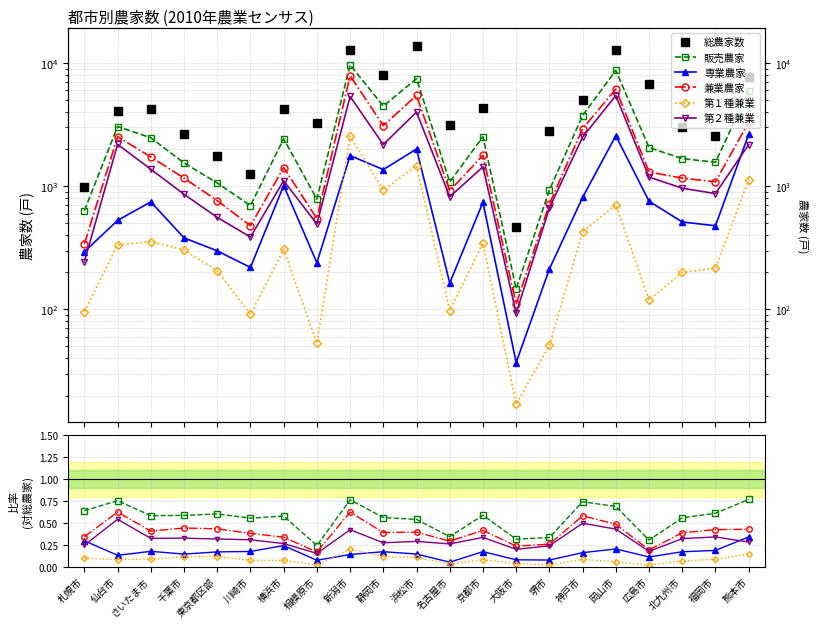

Reading left to right, extract all data points from this chart.

総農家数: 札幌市=993.0	仙台市=4050.0	さいたま市=4252.0	千葉市=2638.0	東京都区部=1767.0	川崎市=1257.0	横浜市=4202.0	相模原市=3245.0	新潟市=12690.0	静岡市=7969.0	浜松市=13855.0	名古屋市=3155.0	京都市=4299.0	大阪市=468.0	堺市=2790.0	神戸市=5057.0	岡山市=12691.0	広島市=6785.0	北九州市=3003.0	福岡市=2566.0	熊本市=7754.0
販売農家: 札幌市=0.6	仙台市=0.8	さいたま市=0.6	千葉市=0.6	東京都区部=0.6	川崎市=0.6	横浜市=0.6	相模原市=0.2	新潟市=0.8	静岡市=0.6	浜松市=0.5	名古屋市=0.3	京都市=0.6	大阪市=0.3	堺市=0.3	神戸市=0.7	岡山市=0.7	広島市=0.3	北九州市=0.6	福岡市=0.6	熊本市=0.8
専業農家: 札幌市=0.3	仙台市=0.1	さいたま市=0.2	千葉市=0.1	東京都区部=0.2	川崎市=0.2	横浜市=0.2	相模原市=0.1	新潟市=0.1	静岡市=0.2	浜松市=0.1	名古屋市=0.1	京都市=0.2	大阪市=0.1	堺市=0.1	神戸市=0.2	岡山市=0.2	広島市=0.1	北九州市=0.2	福岡市=0.2	熊本市=0.3
兼業農家: 札幌市=0.3	仙台市=0.6	さいたま市=0.4	千葉市=0.4	東京都区部=0.4	川崎市=0.4	横浜市=0.3	相模原市=0.2	新潟市=0.6	静岡市=0.4	浜松市=0.4	名古屋市=0.3	京都市=0.4	大阪市=0.2	堺市=0.3	神戸市=0.6	岡山市=0.5	広島市=0.2	北九州市=0.4	福岡市=0.4	熊本市=0.4
第１種兼業: 札幌市=0.1	仙台市=0.1	さいたま市=0.1	千葉市=0.1	東京都区部=0.1	川崎市=0.1	横浜市=0.1	相模原市=0.0	新潟市=0.2	静岡市=0.1	浜松市=0.1	名古屋市=0.0	京都市=0.1	大阪市=0.0	堺市=0.0	神戸市=0.1	岡山市=0.1	広島市=0.0	北九州市=0.1	福岡市=0.1	熊本市=0.1
第２種兼業: 札幌市=0.2	仙台市=0.5	さいたま市=0.3	千葉市=0.3	東京都区部=0.3	川崎市=0.3	横浜市=0.3	相模原市=0.2	新潟市=0.4	静岡市=0.3	浜松市=0.3	名古屋市=0.3	京都市=0.3	大阪市=0.2	堺市=0.2	神戸市=0.5	岡山市=0.4	広島市=0.2	北九州市=0.3	福岡市=0.3	熊本市=0.3